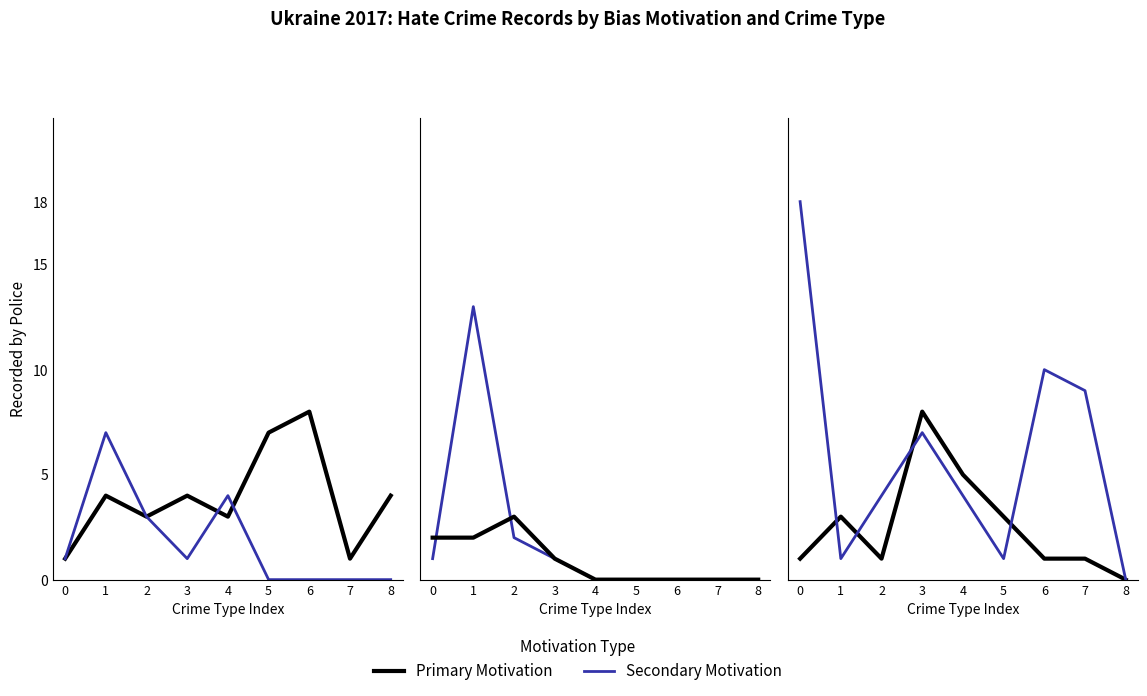

What is the total value across all series at 4?

16